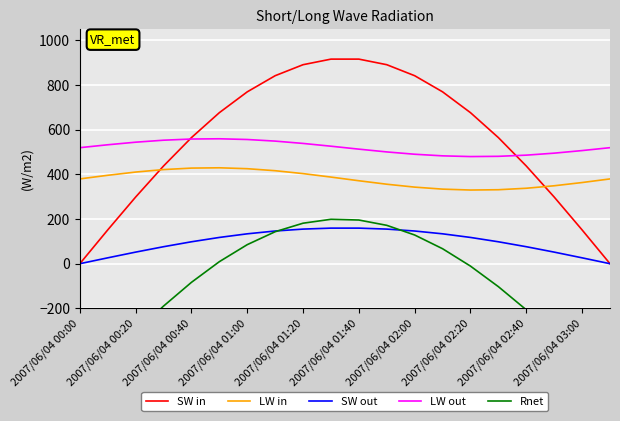

What are all the series names shown in the legend?

SW in, LW in, SW out, LW out, Rnet